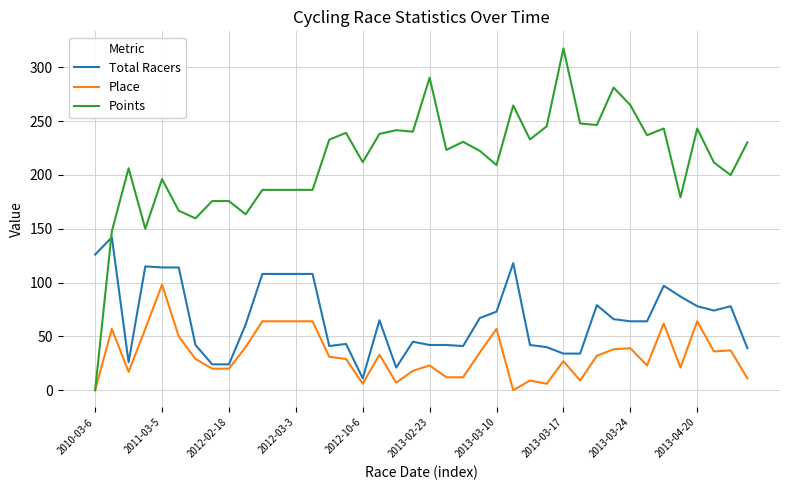

How many lines are shown in the chart?

3